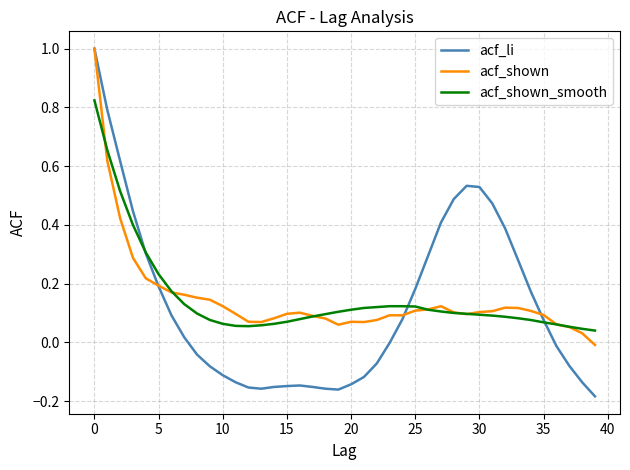

Which series has the largest range (max minus min)?

acf_li